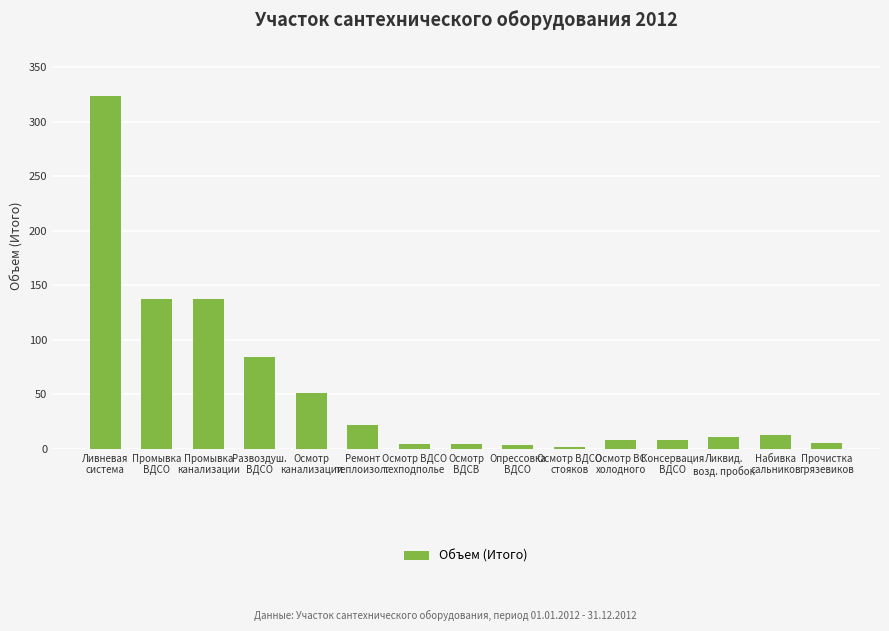

Count the number of categories in the chart.

15